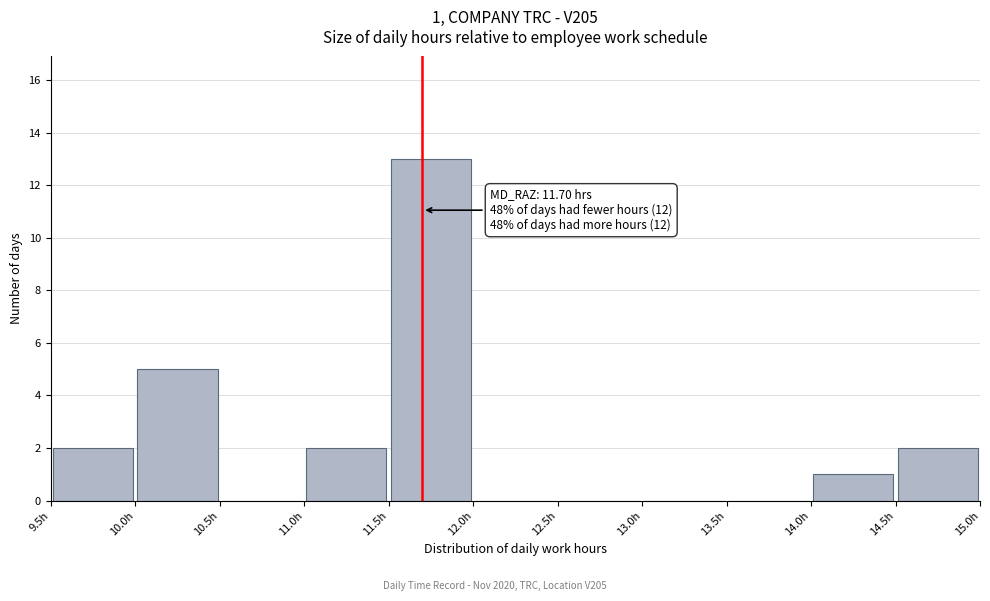

Which range on the x-axis has the tallest bar?

11.5 to 12.0